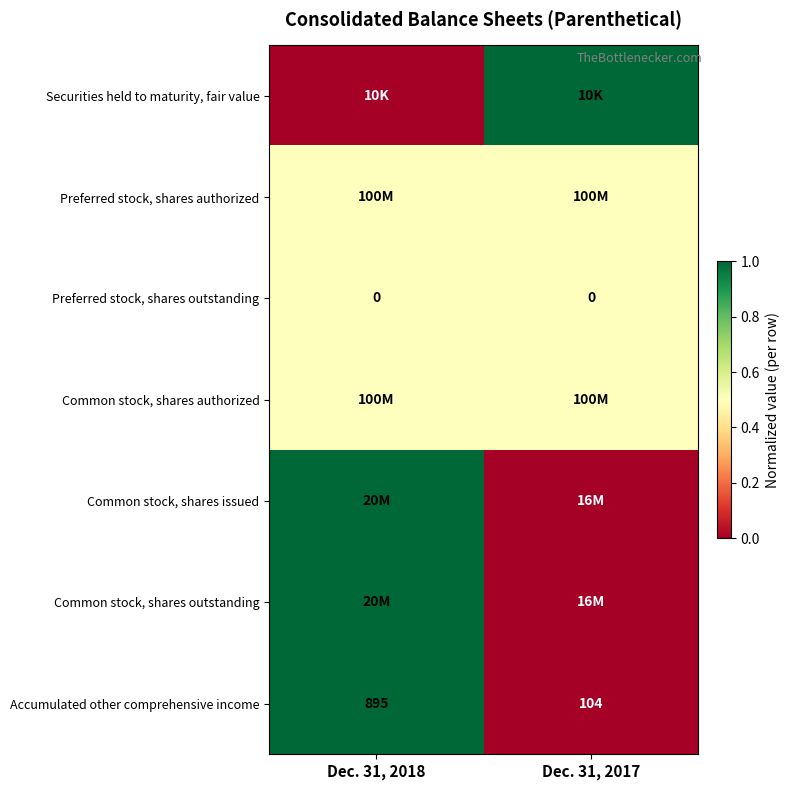

Which label corresponds to the smallest value in the chart?

Dec. 31, 2018